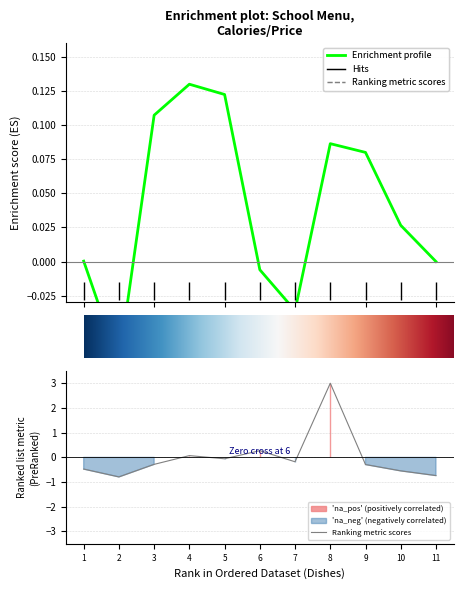

Reading left to right, extract all data points from this chart.

-0.5	-0.8	-0.3	0.1	-0.1	0.3	-0.2	3.0	-0.3	-0.5	-0.7